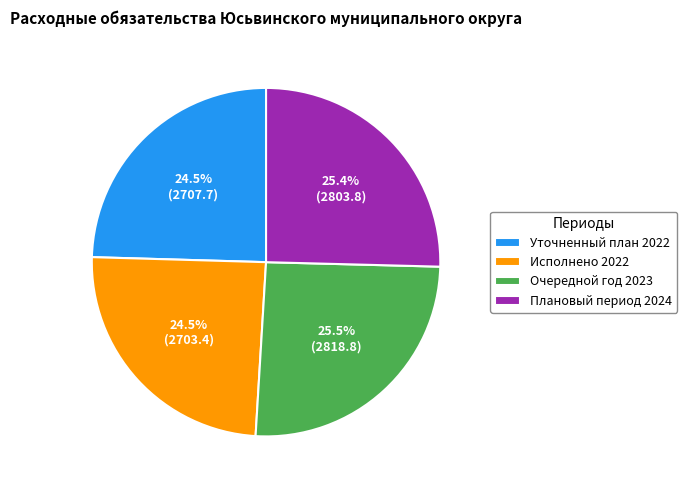

What portion of the pie excludes Плановый период 2024?

74.6%